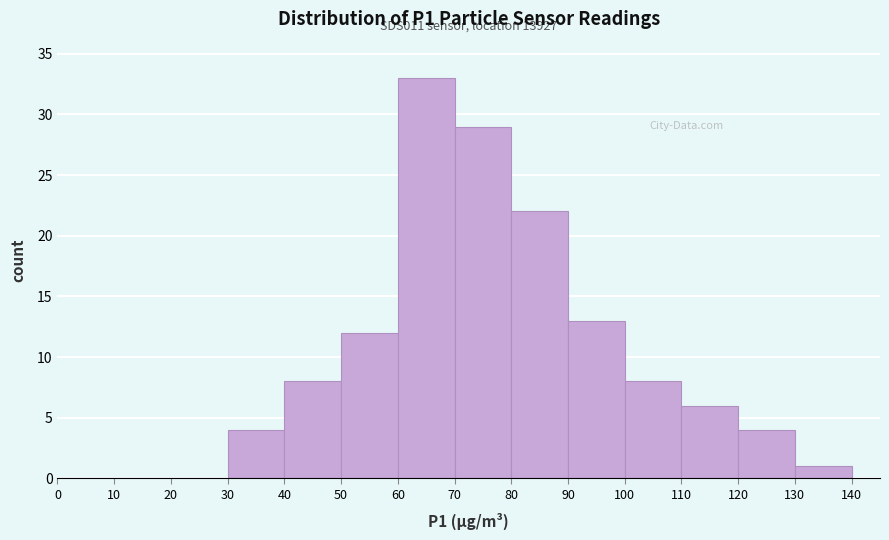

Which range on the x-axis has the tallest bar?

60 to 70